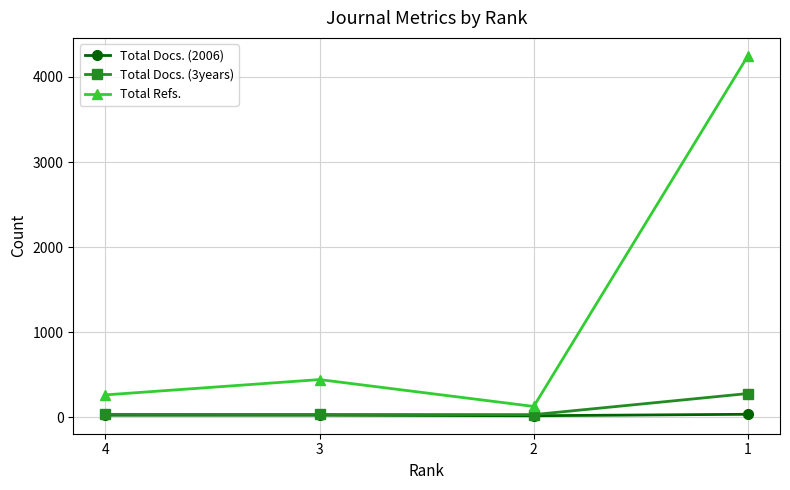

What is the average value of the Total Refs. series?

1270